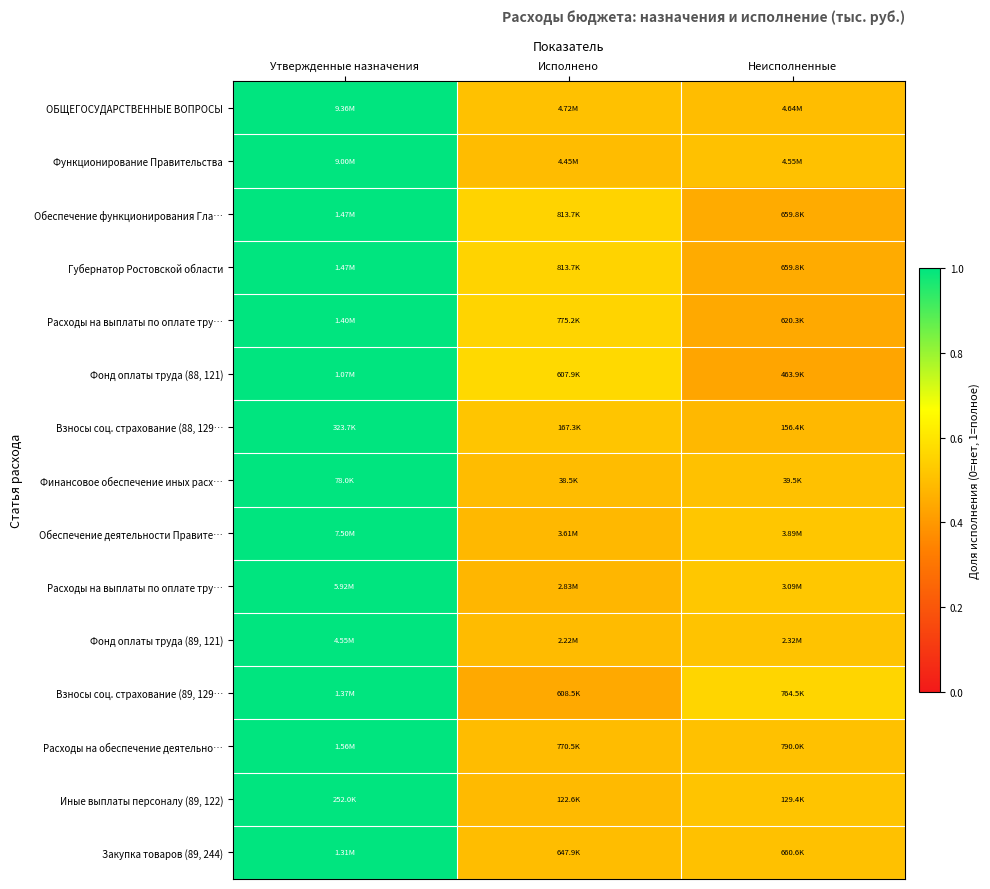

What is the minimum value shown in the chart?

0.4